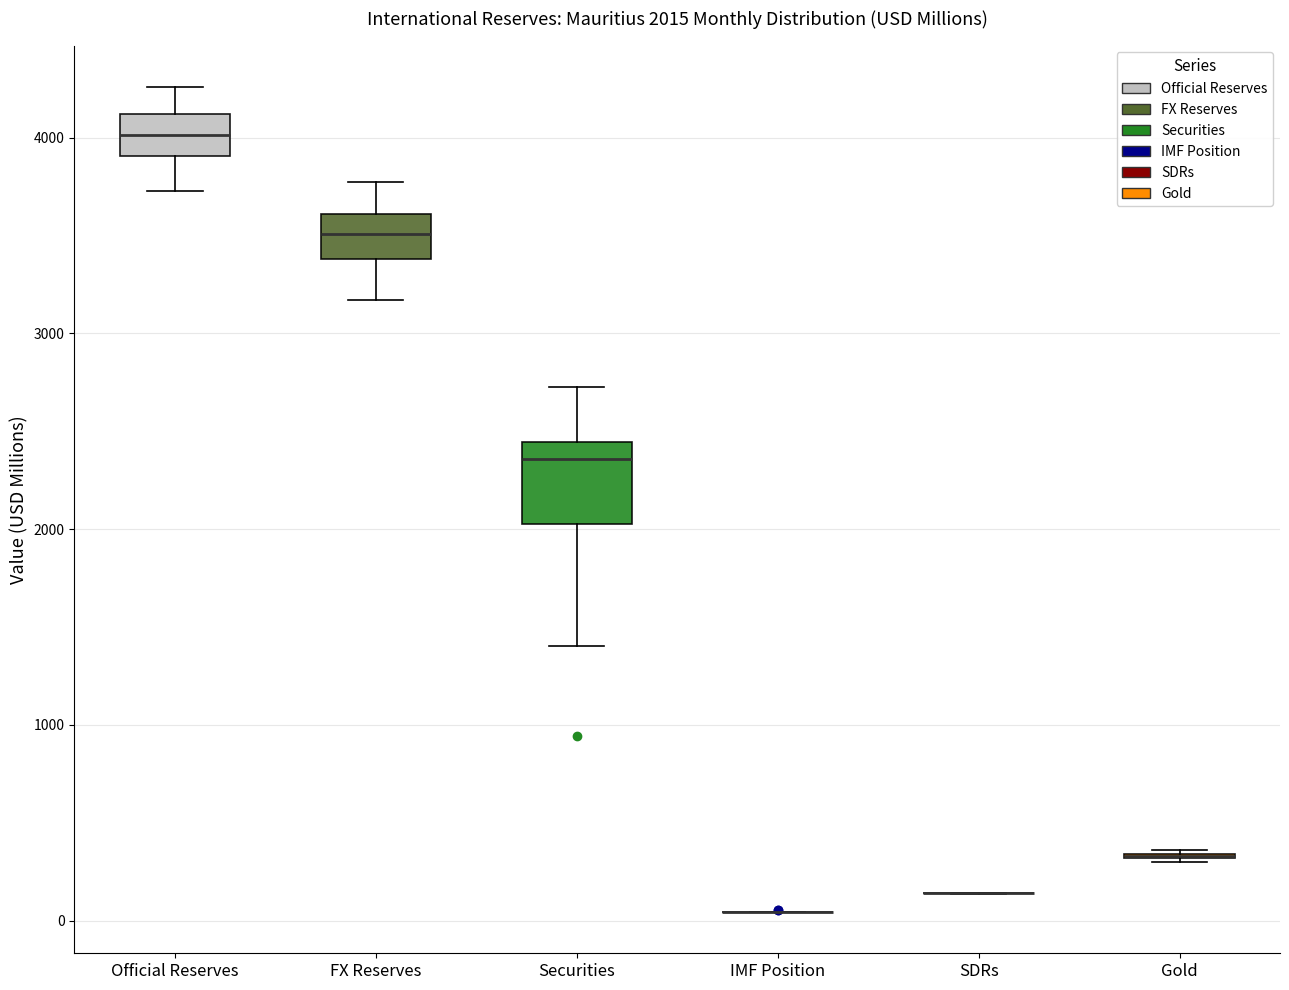

Comparing the boxes themselves (not the whiskers), which one is the tallest?

Securities